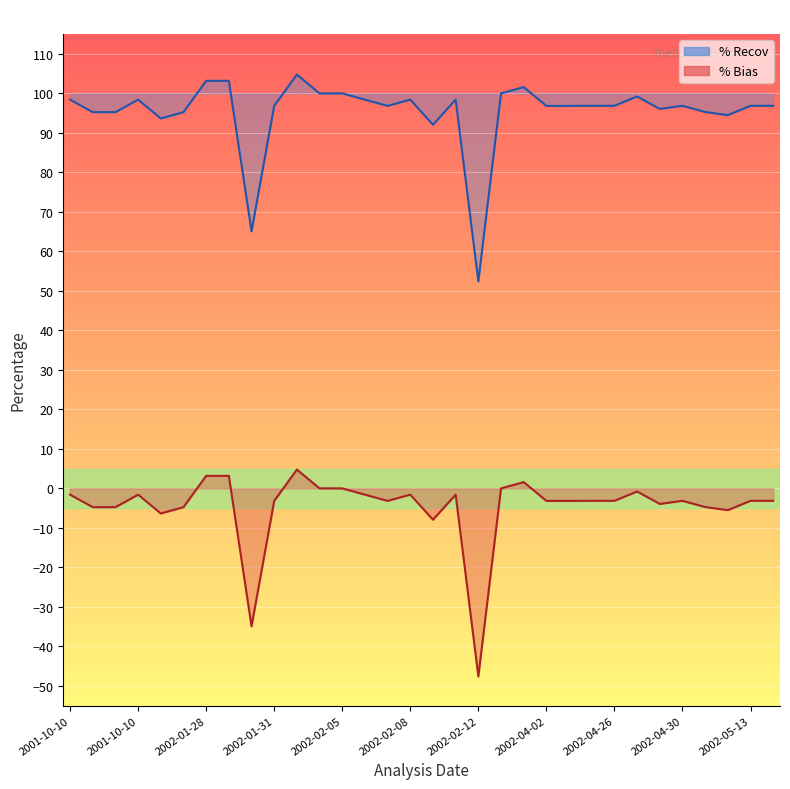

Reading left to right, what are all the values shown in this chart?

% Recov: 98.4	95.2	95.2	98.4	93.7	95.2	103.2	103.2	65.1	96.8	104.8	100.0	100.0	98.4	96.8	98.4	92.1	98.4	52.4	100.0	101.6	96.8	96.8	96.8	96.8	99.2	96.1	96.8	95.3	94.5	96.8	96.8
% Bias: -1.6	-4.8	-4.8	-1.6	-6.3	-4.8	3.2	3.2	-34.9	-3.2	4.8	0.0	0.0	-1.6	-3.2	-1.6	-7.9	-1.6	-47.6	0.0	1.6	-3.2	-3.2	-3.1	-3.1	-0.8	-3.9	-3.1	-4.7	-5.5	-3.1	-3.1